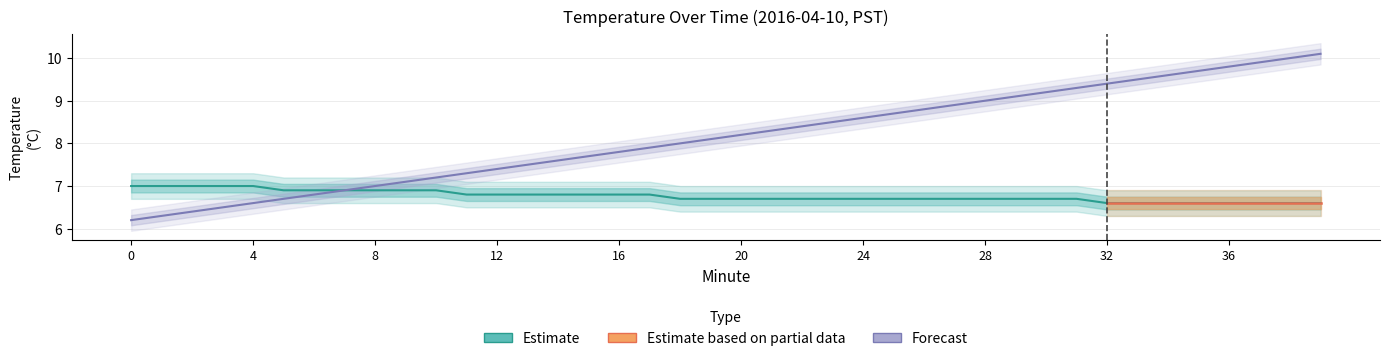

True or false: Temperature has a value of 10.8 at 8.

False